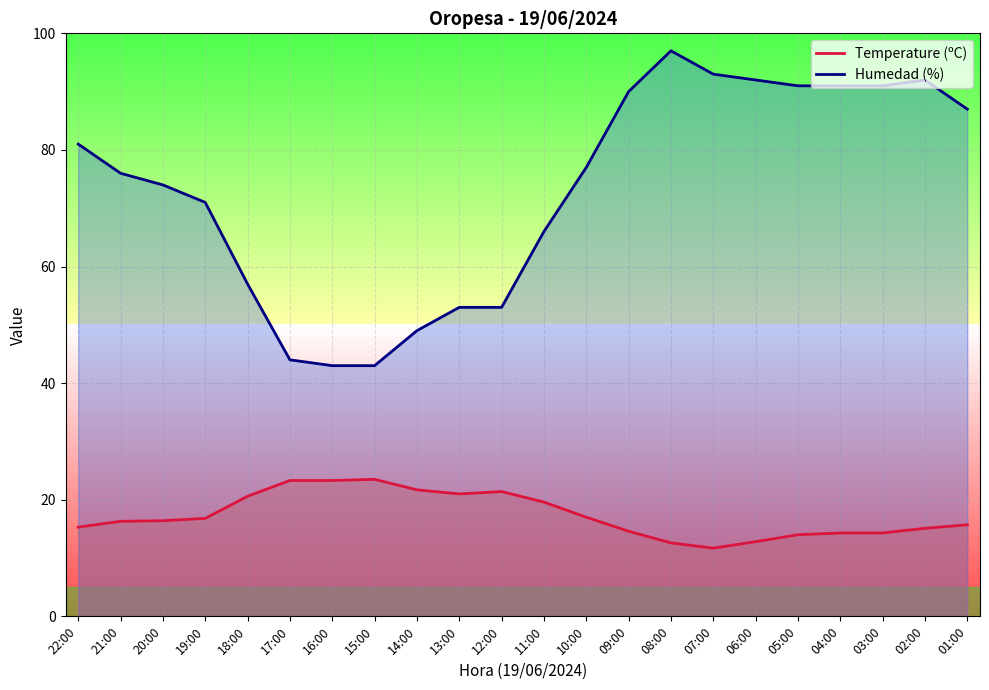

Rank the series at 05:00 from highest to lowest value.

Humedad (%), Temperature (ºC)